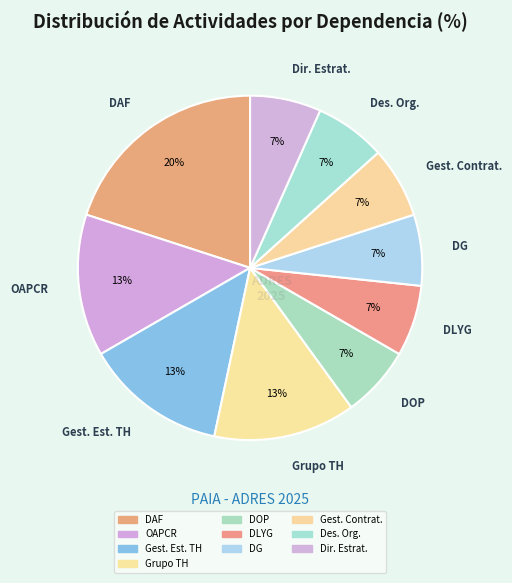

Count the number of slices in the pie.

10